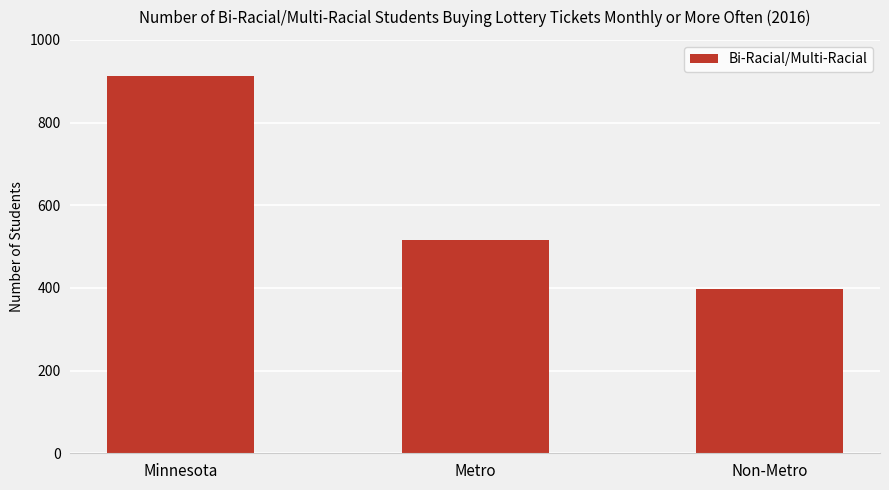

What is the value of the 1st bar from the left?

912